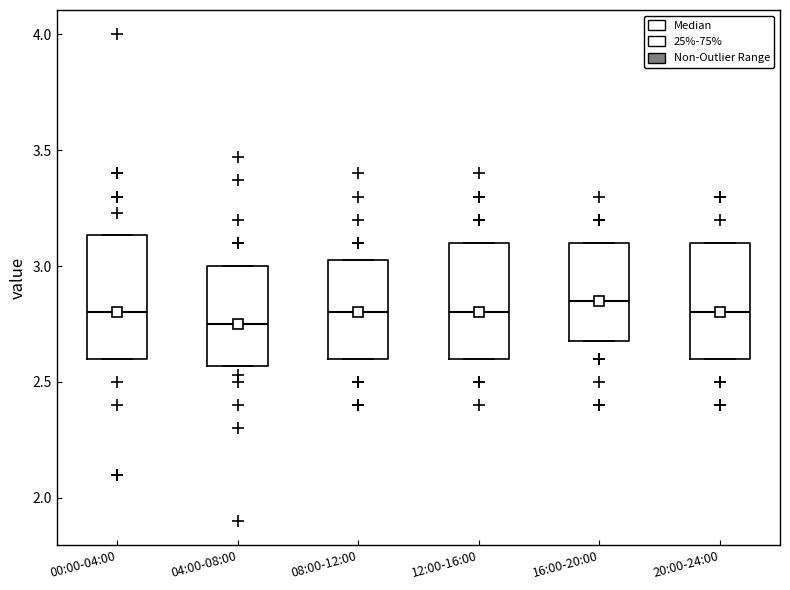

Where is the upper edge of the box for 20:00-24:00 on the y-axis? The values are not printed on the chart, so give them approximately, as read against the axis.

3.10